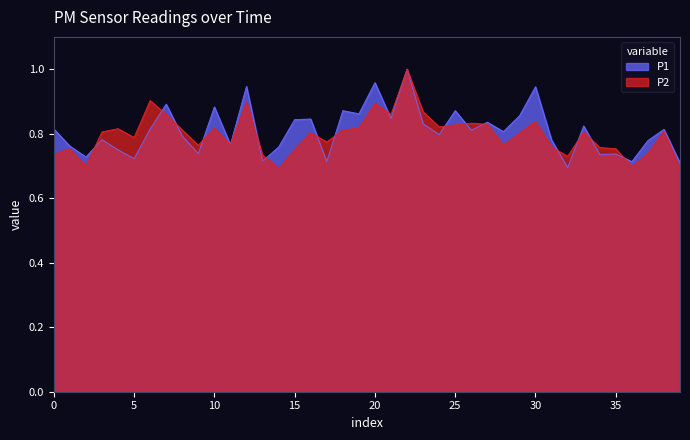

Reading left to right, list all the values displayed in this chart.

P1_line: 0.8	0.8	0.7	0.8	0.7	0.7	0.8	0.9	0.8	0.7	0.9	0.8	0.9	0.7	0.8	0.8	0.8	0.7	0.9	0.9	1.0	0.8	1.0	0.8	0.8	0.9	0.8	0.8	0.8	0.9	0.9	0.8	0.7	0.8	0.7	0.7	0.7	0.8	0.8	0.7
P2_line: 0.7	0.8	0.7	0.8	0.8	0.8	0.9	0.9	0.8	0.8	0.8	0.8	0.9	0.7	0.7	0.8	0.8	0.8	0.8	0.8	0.9	0.9	1.0	0.9	0.8	0.8	0.8	0.8	0.8	0.8	0.8	0.8	0.7	0.8	0.8	0.8	0.7	0.7	0.8	0.7